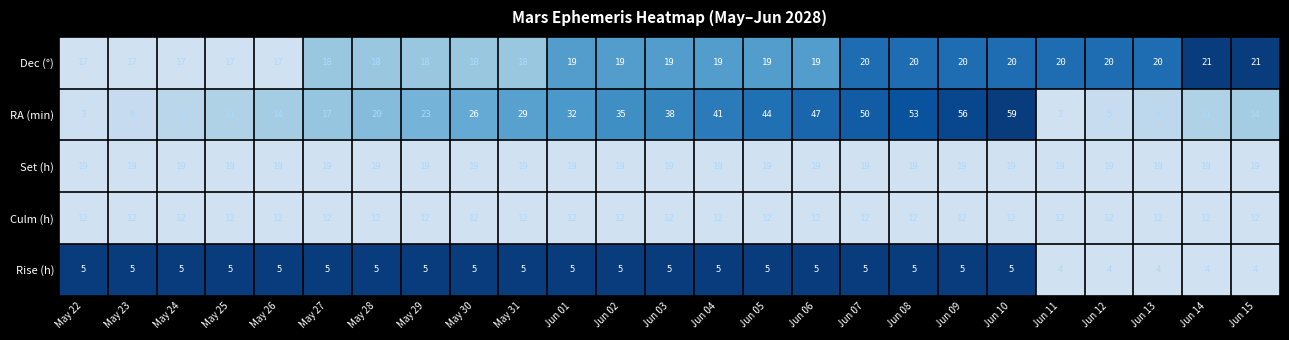

What is the average value of the Set (h) series?

19